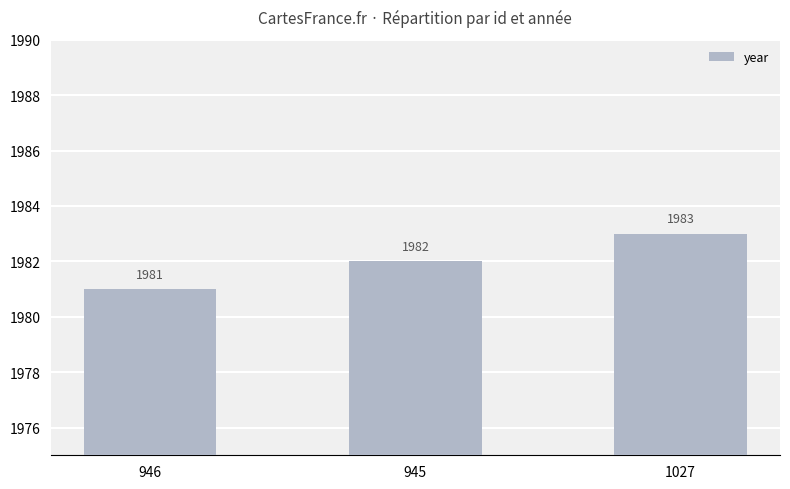

Read the value at 945.

1982